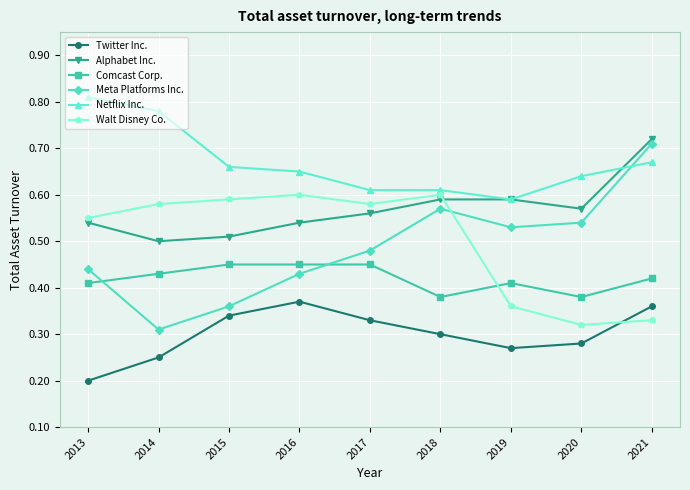

How many Walt Disney Co. values are between 0 and 1?

9